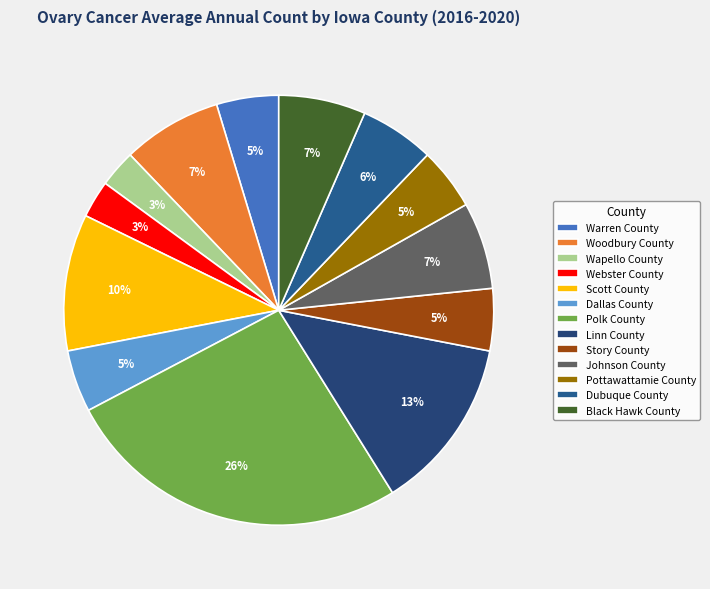

Is it true that Scott County is 10% of the pie?

True